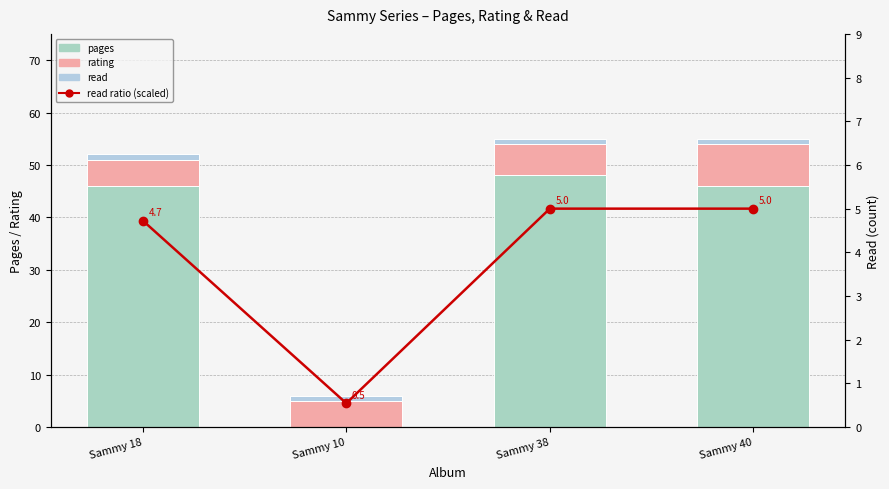

What is the spread (max minus min) of values at Sammy 18?

45.0